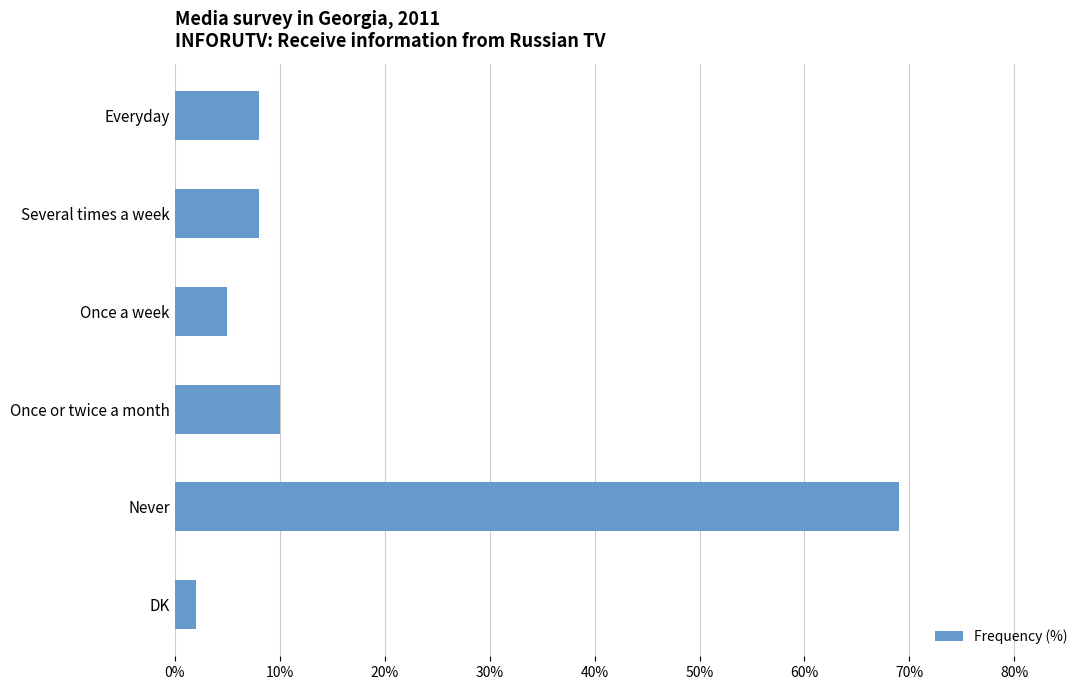

Reading top to bottom, list all the values displayed in this chart.

Everyday=8	Several times a week=8	Once a week=5	Once or twice a month=10	Never=69	DK=2